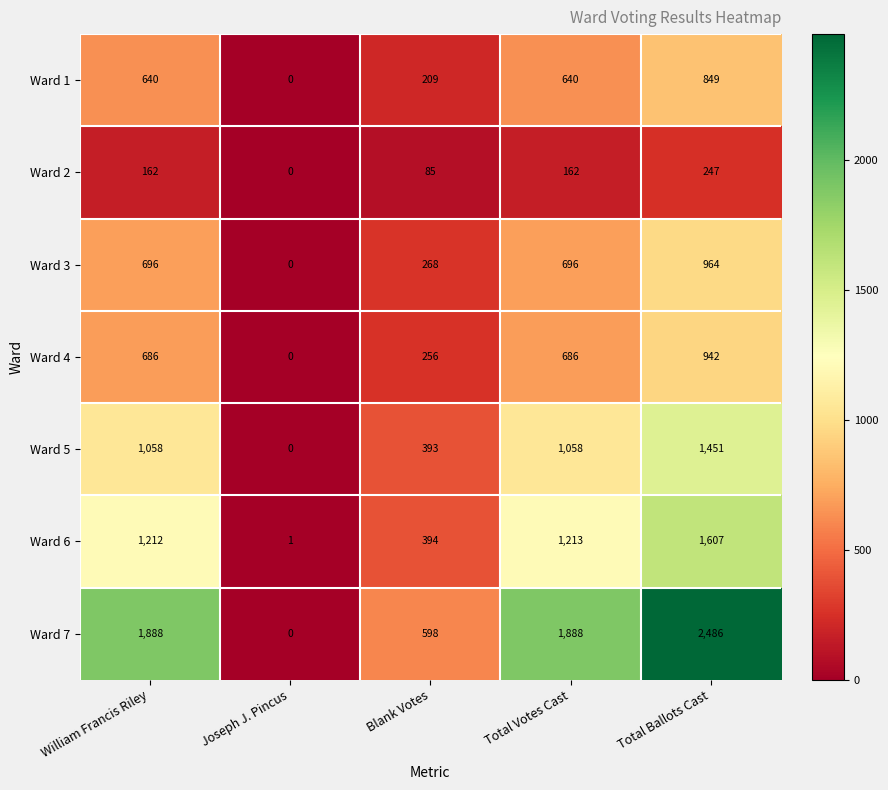

At how many categories does at least one series exceed 2187?

1